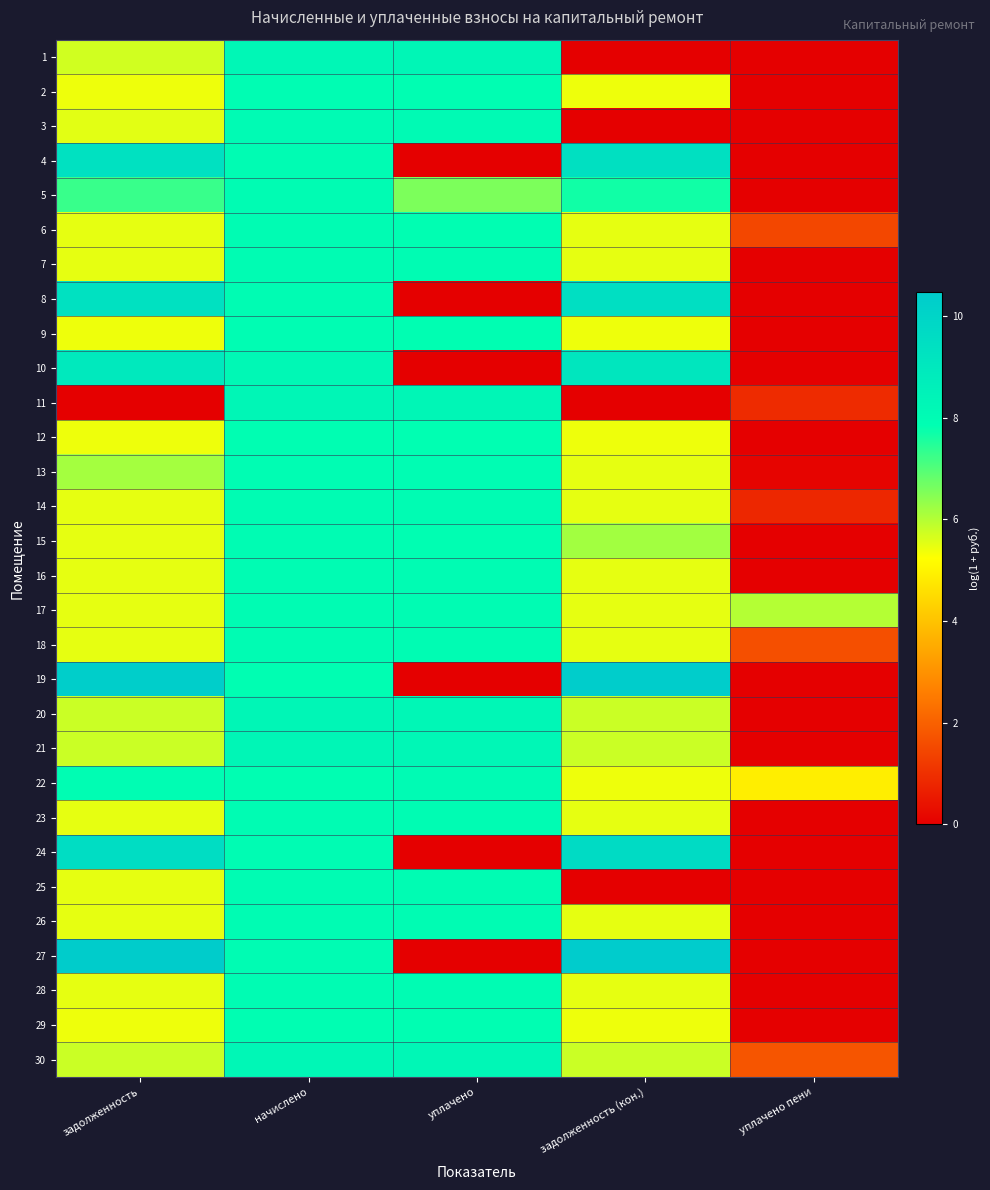

List the series in order of their peak value, lowest first.

12, 29, 2, 9, 13, 18, 23, 28, 5, 6, 7, 14, 16, 15, 25, 26, 17, 22, 3, 30, 20, 11, 21, 1, 10, 4, 8, 24, 19, 27